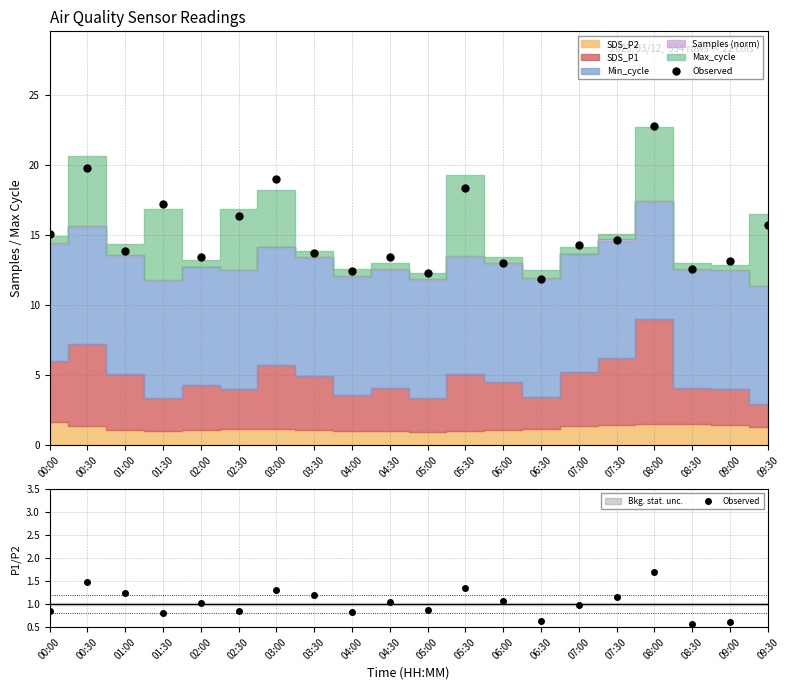

Reading left to right, transcribe all the data shown in this chart.

0.9	1.5	1.2	0.8	1.0	0.9	1.3	1.2	0.8	1.1	0.9	1.4	1.1	0.6	1.0	1.2	1.7	0.6	0.6	0.4